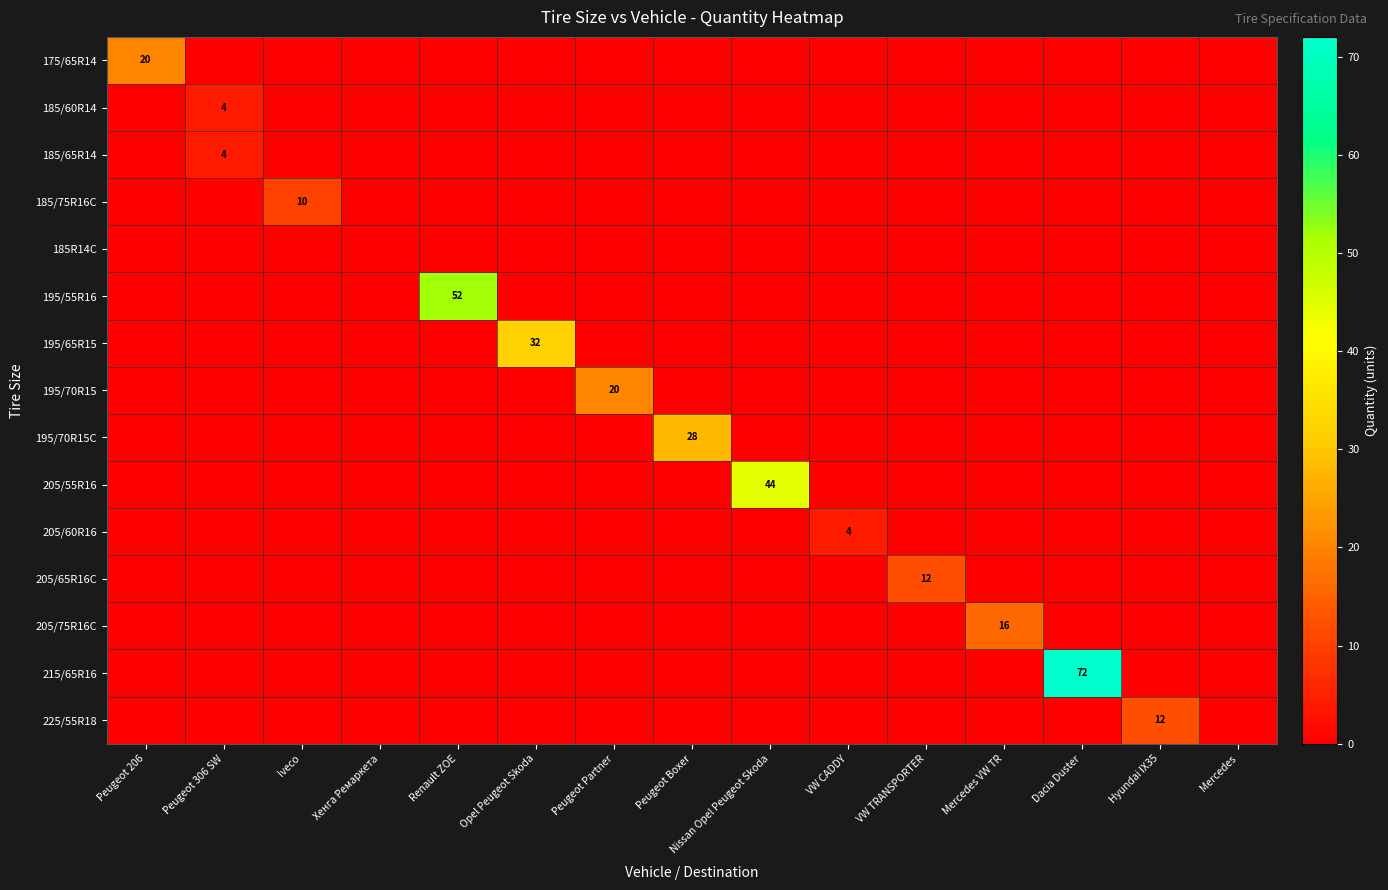

The value of 195/65R15 at Opel Peugeot Skoda is 32. True or false?

True